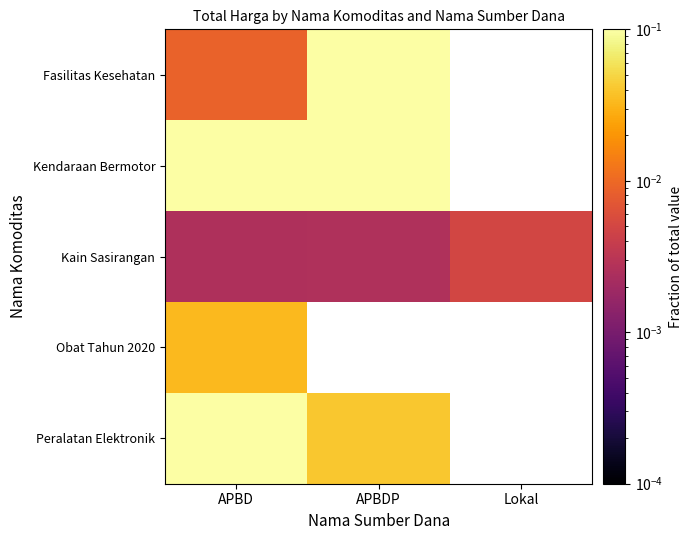

Rank the series at APBDP from highest to lowest value.

Kendaraan Bermotor, Fasilitas Kesehatan, Kain Sasirangan, Obat Tahun 2020, Peralatan Elektronik